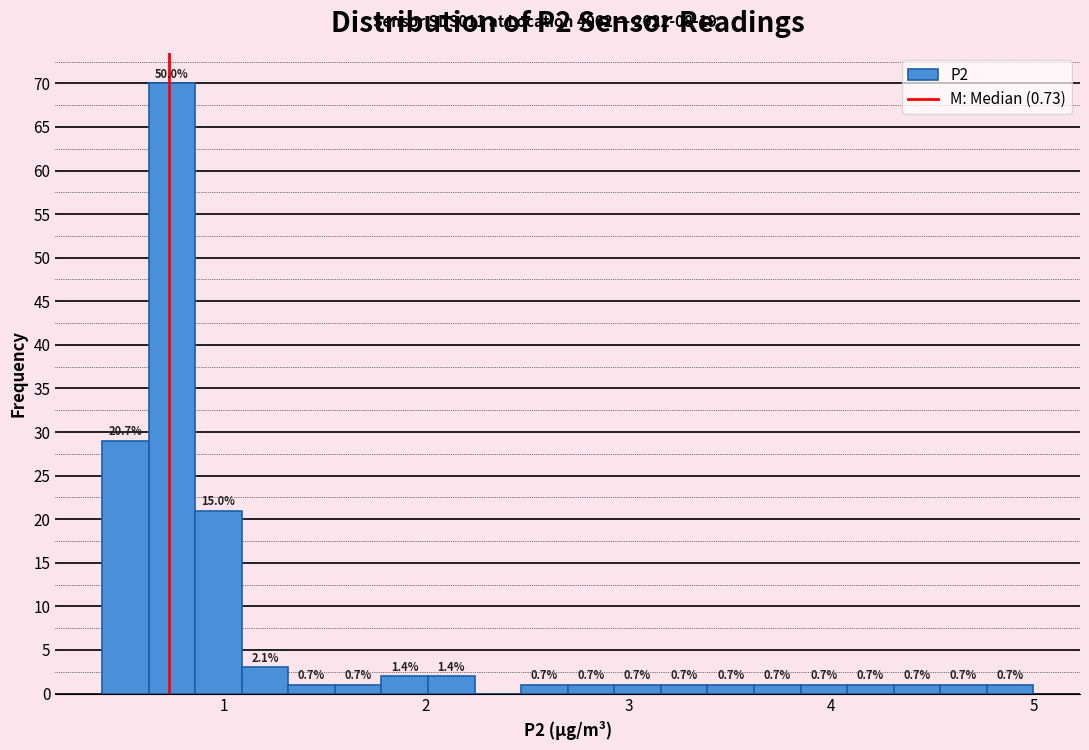

Read against the x-axis, roughly where is the centre of the tallest bar?

0.7